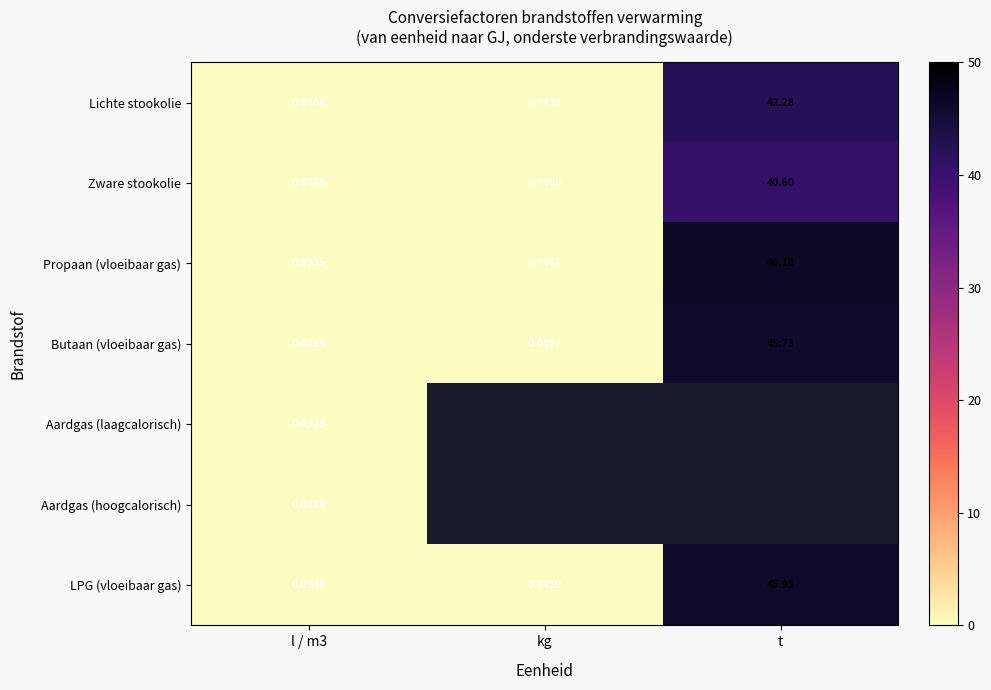

Rank the series at l / m3 from highest to lowest value.

Aardgas (hoogcalorisch), Zware stookolie, Lichte stookolie, Aardgas (laagcalorisch), Butaan (vloeibaar gas), LPG (vloeibaar gas), Propaan (vloeibaar gas)